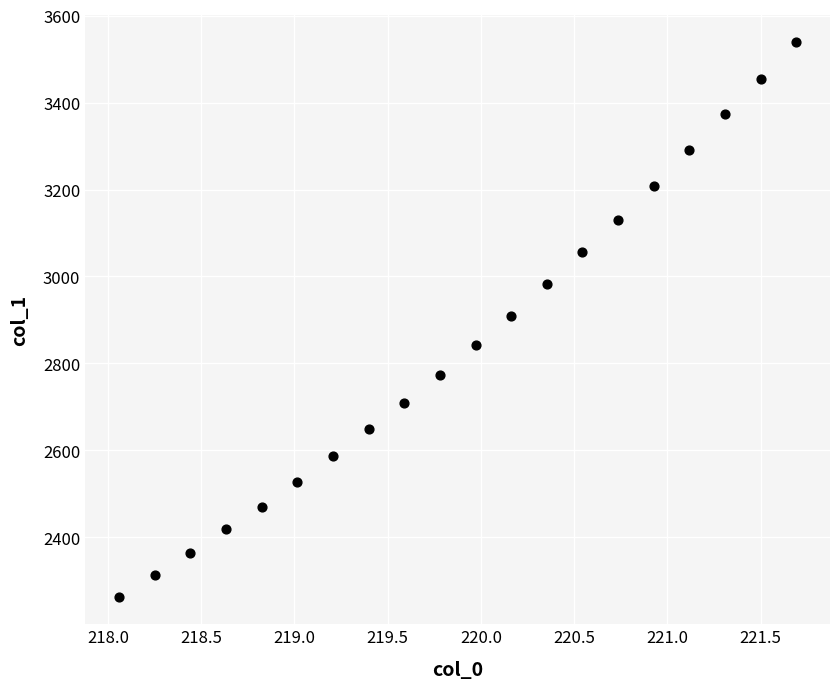

What is the range of X values (max minus min)?

3.6